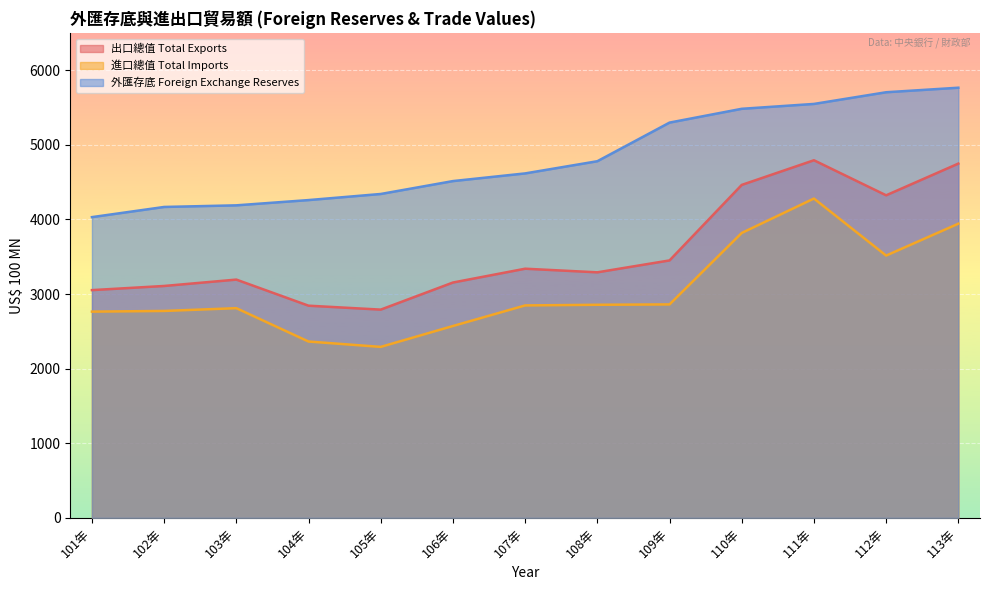

Reading left to right, transcribe all the data shown in this chart.

出口總值 Total Exports: 101年=3053.1	102年=3108.7	103年=3194.1	104年=2844.3	105年=2791.7	106年=3154.9	107年=3340.1	108年=3291.6	109年=3451.3	110年=4463.7	111年=4794.2	112年=4324.2	113年=4749.3
進口總值 Total Imports: 101年=2764.7	102年=2773.8	103年=2811.0	104年=2363.8	105年=2292.0	106年=2572.0	107年=2847.9	108年=2856.5	109年=2861.5	110年=3819.6	111年=4280.8	112年=3516.3	113年=3943.5
外匯存底 Foreign Exchange Reserves: 101年=4031.7	102年=4168.1	103年=4189.8	104年=4260.3	105年=4342.0	106年=4515.0	107年=4617.8	108年=4781.3	109年=5299.1	110年=5484.1	111年=5549.3	112年=5705.9	113年=5766.8